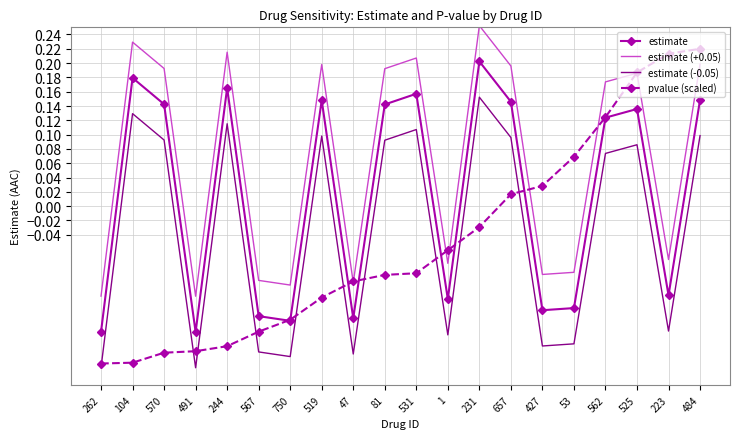

True or false: pvalue (scaled) and estimate (-0.05) cross at least once.

True